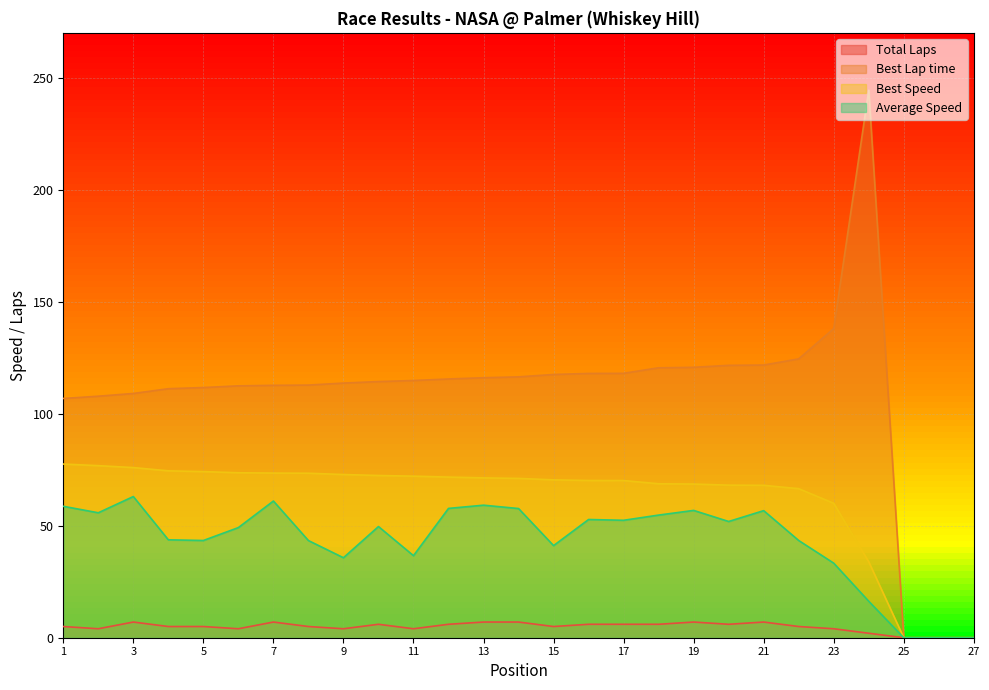

Is it true that Best Speed equals 30.7 at 13?

False